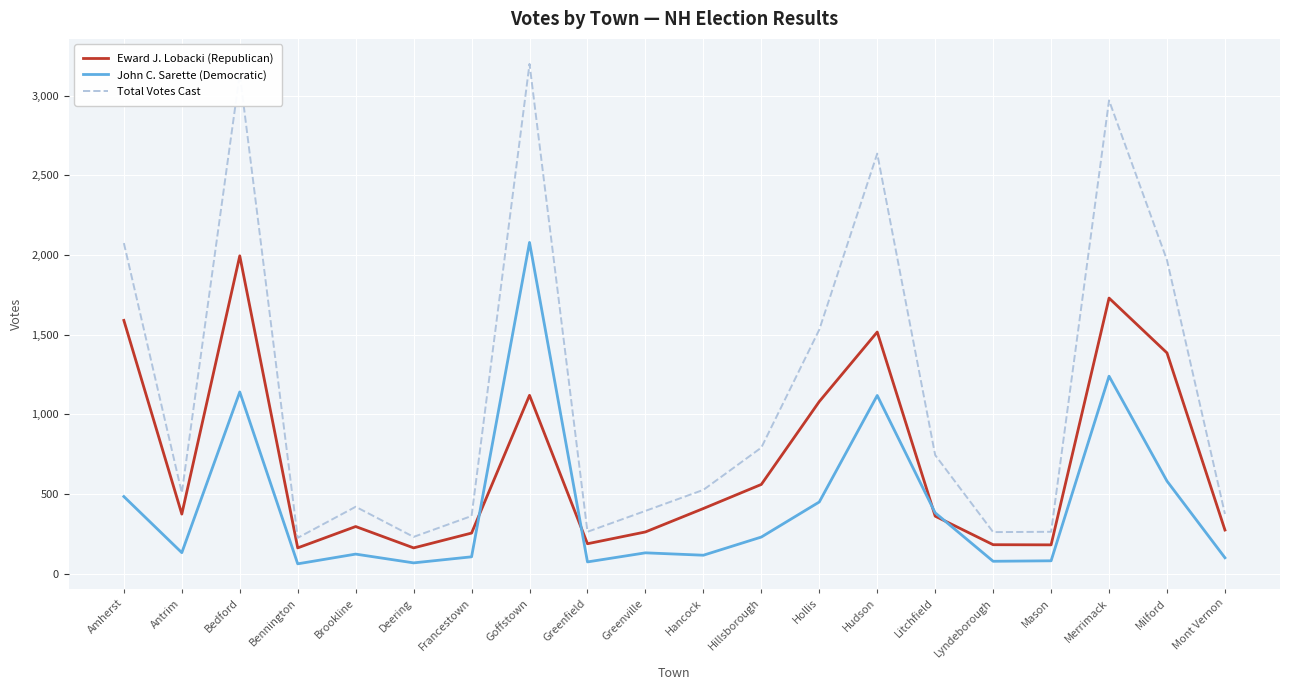

True or false: Total Votes Cast and Eward J. Lobacki (Republican) intersect in this chart.

False